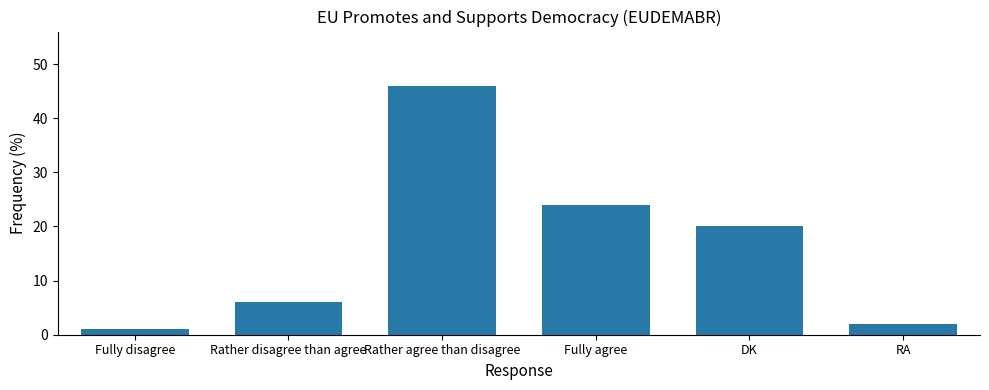

Reading left to right, extract all data points from this chart.

1	6	46	24	20	2